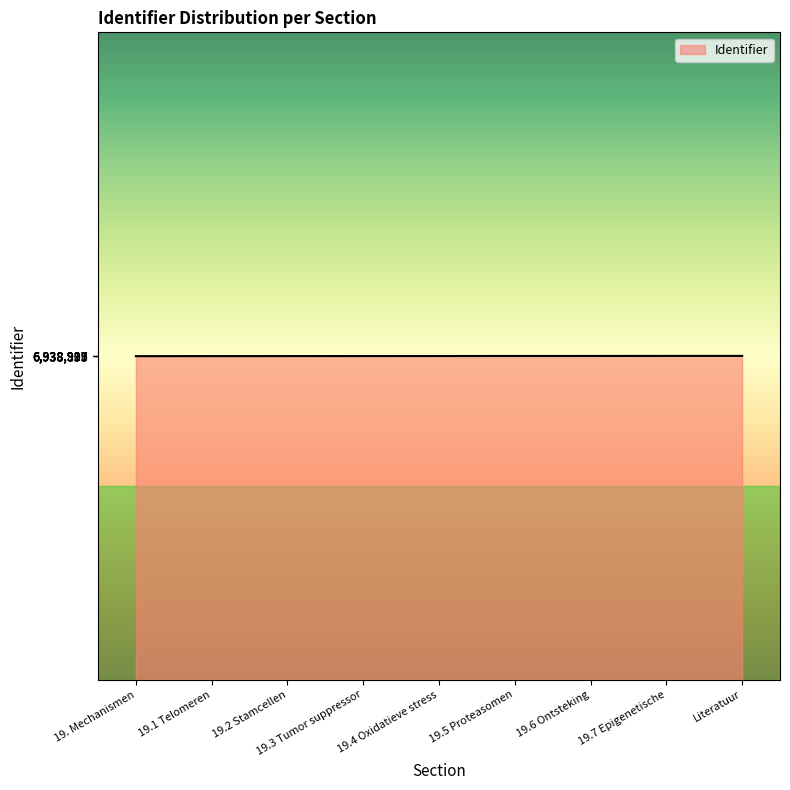

What is the ratio of the value at 19.2 Stamcellen to the value at 19.7 Epigenetische?

1.0